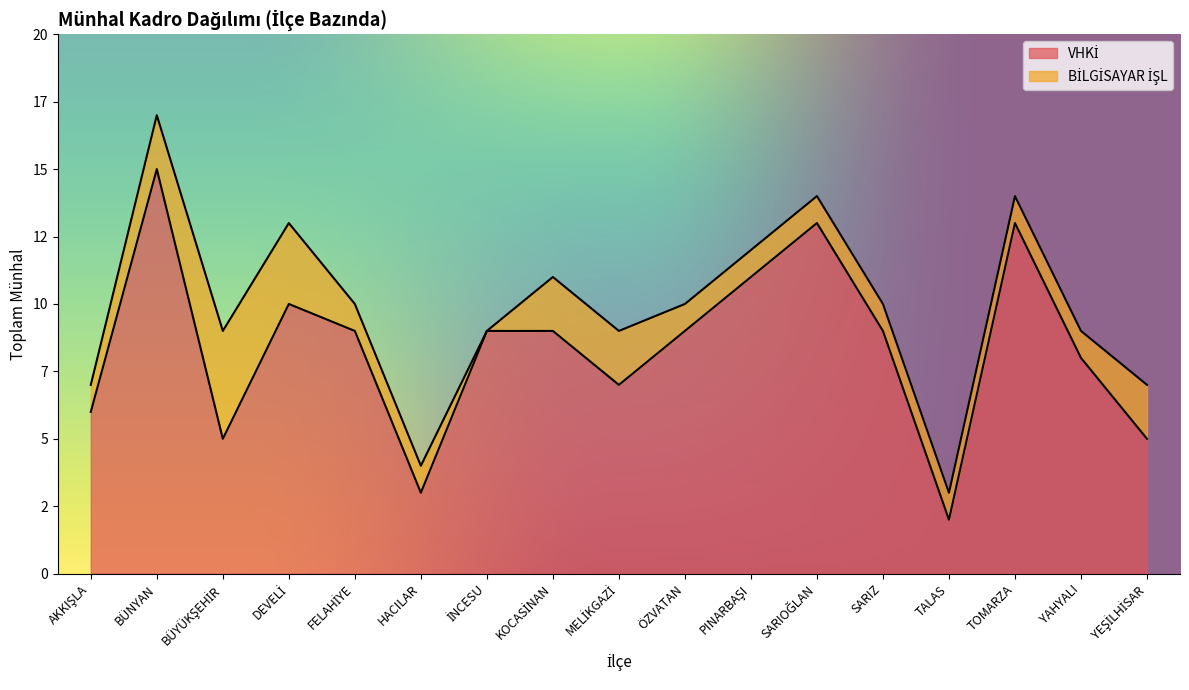

How many categories are shown in the chart?

17